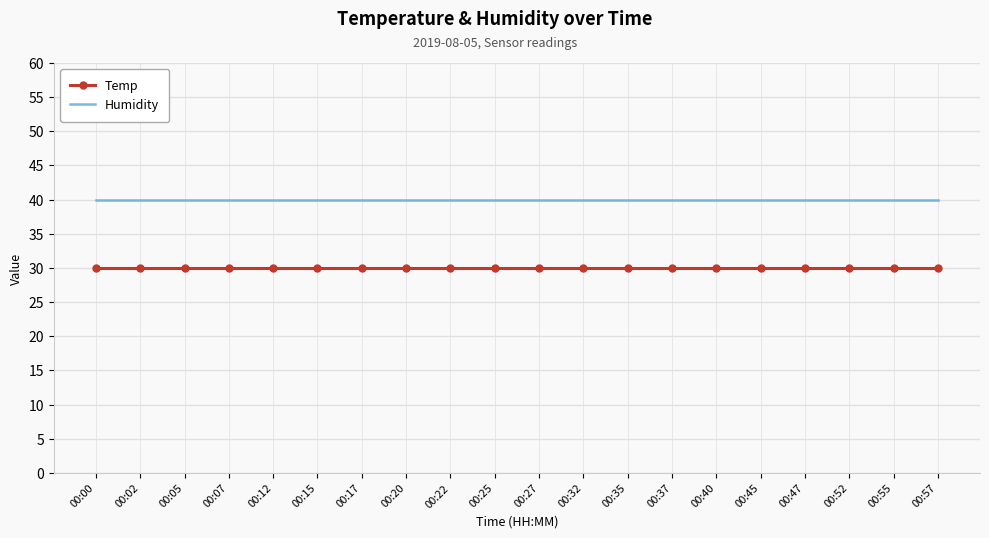

What is the minimum value for Temp?

30